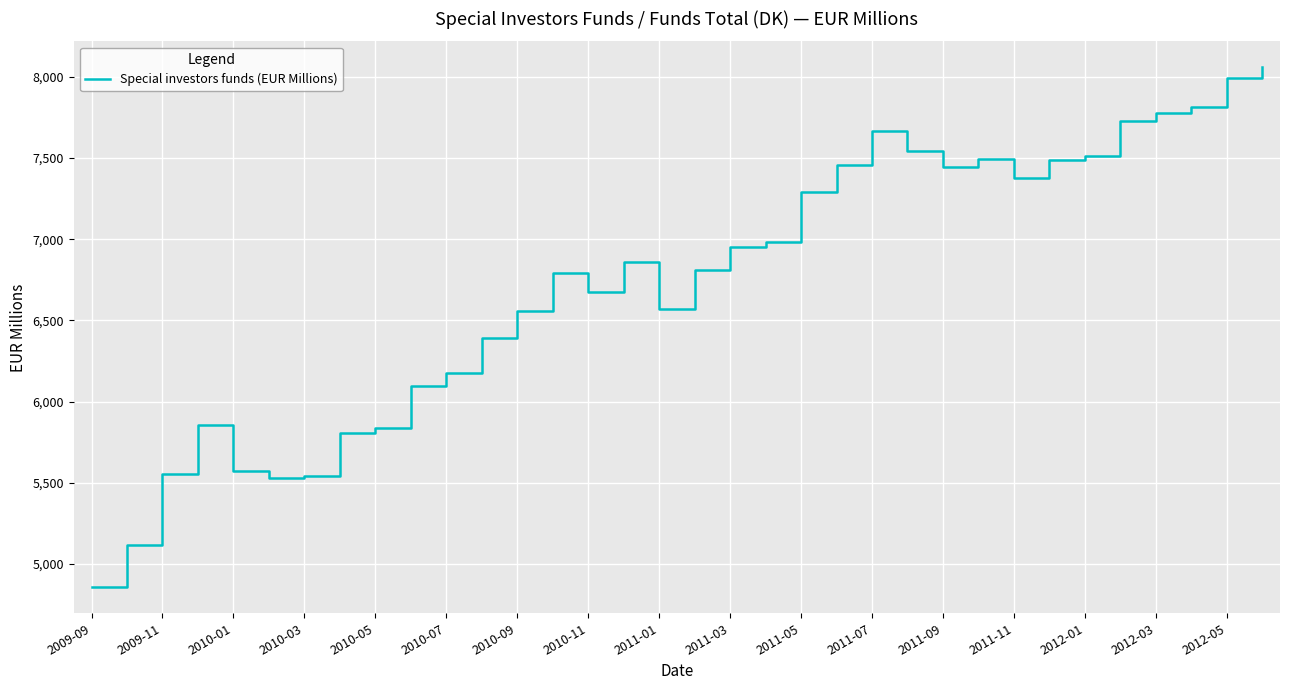

What is the difference between the maximum and minimum values?

3202